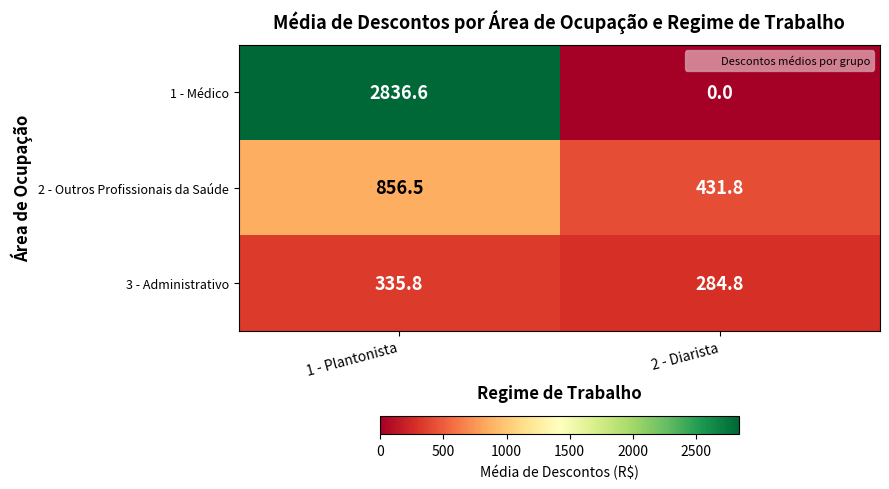

The 1 - Médico series shows 1733.7 at 2 - Diarista. True or false?

False